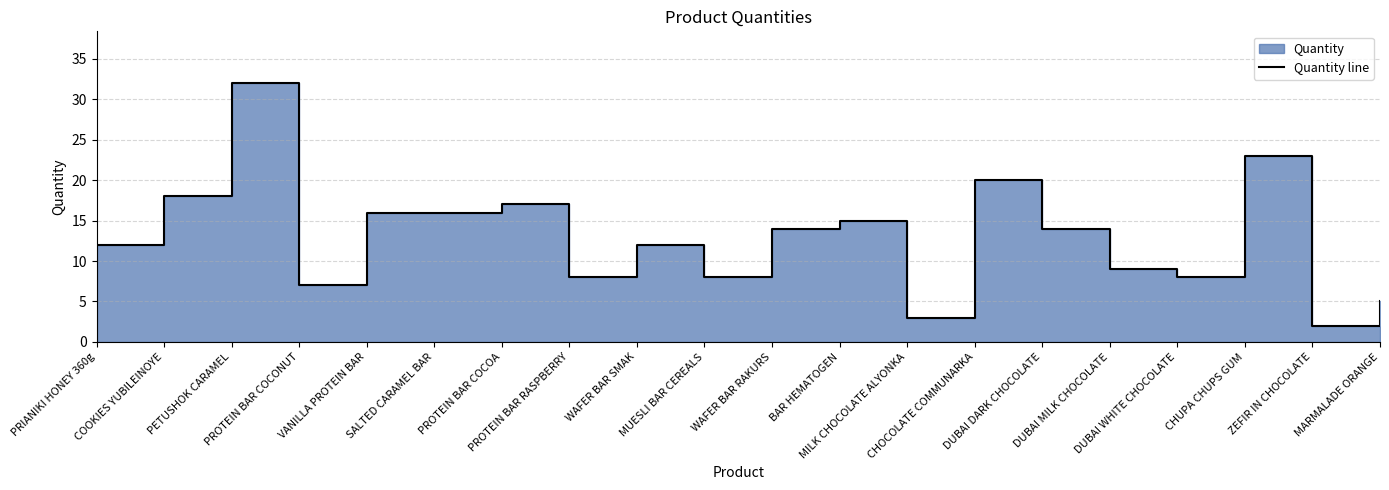

Rank the categories by value from lowest to highest.

ZEFIR IN CHOCOLATE, MILK CHOCOLATE ALYONKA, MARMALADE ORANGE, PROTEIN BAR COCONUT, PROTEIN BAR RASPBERRY, MUESLI BAR CEREALS, DUBAI WHITE CHOCOLATE, DUBAI MILK CHOCOLATE, PRIANIKI HONEY 360g, WAFER BAR SMAK, WAFER BAR RAKURS, DUBAI DARK CHOCOLATE, BAR HEMATOGEN, VANILLA PROTEIN BAR, SALTED CARAMEL BAR, PROTEIN BAR COCOA, COOKIES YUBILEINOYE, CHOCOLATE COMMUNARKA, CHUPA CHUPS GUM, PETUSHOK CARAMEL